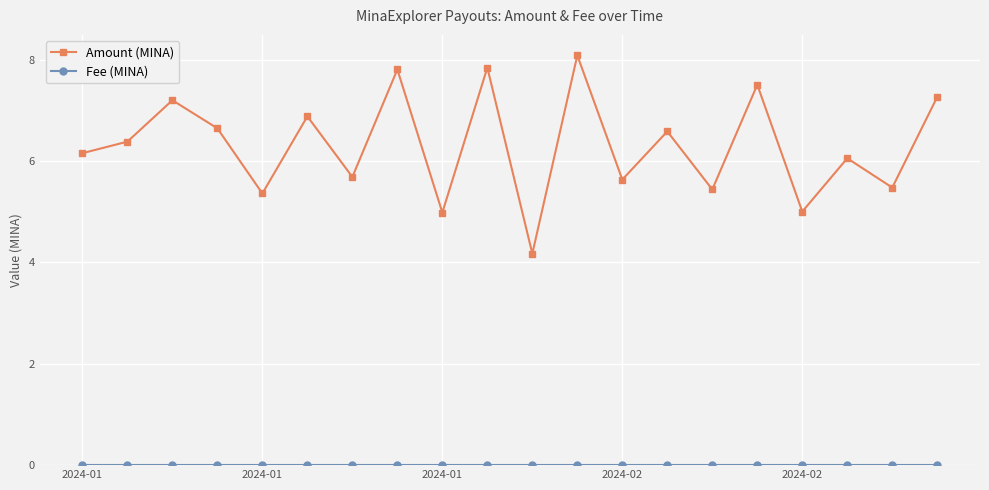

Which series has the largest range (max minus min)?

Amount (MINA)